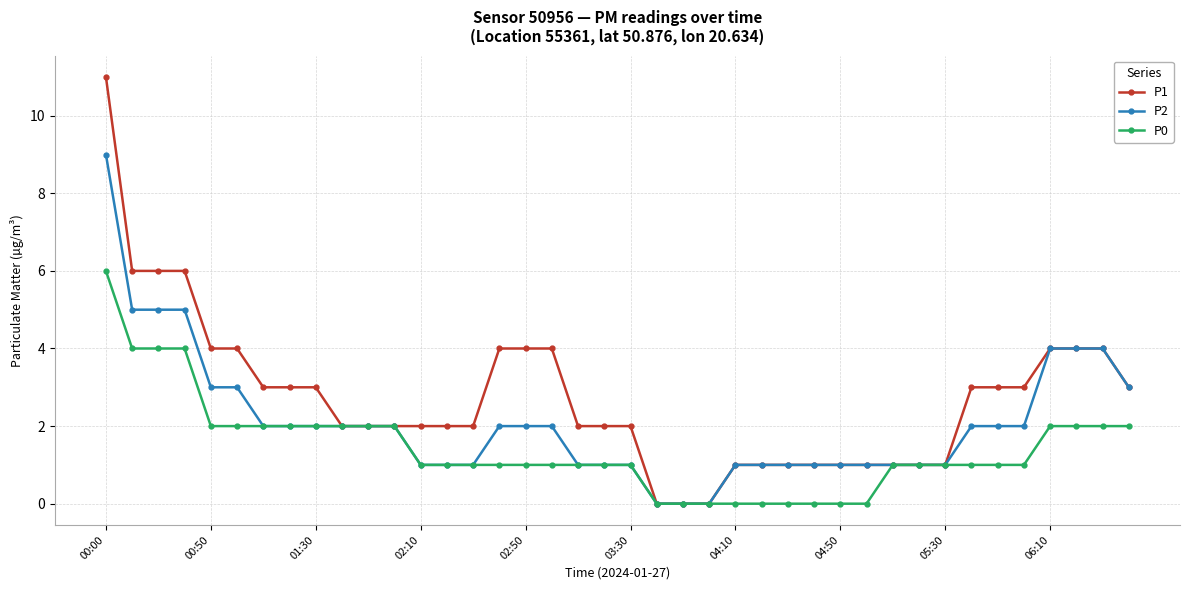

Which series has the largest range (max minus min)?

P1